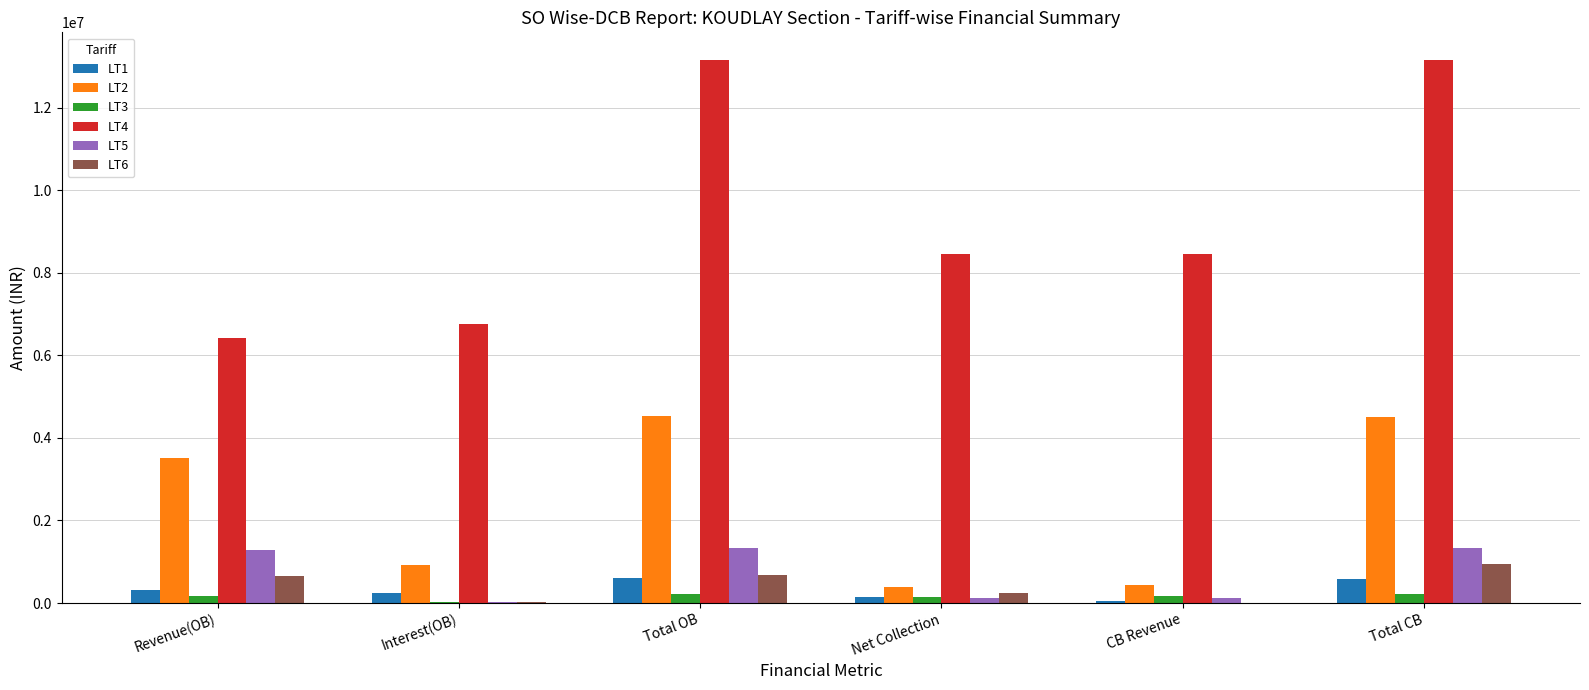

What is the average value of the LT6 series?

424402.1